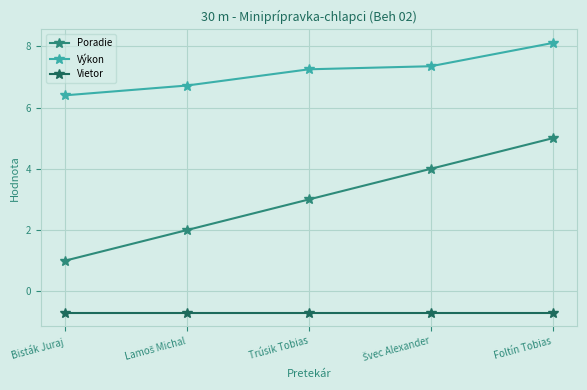

True or false: Výkon and Poradie intersect in this chart.

False